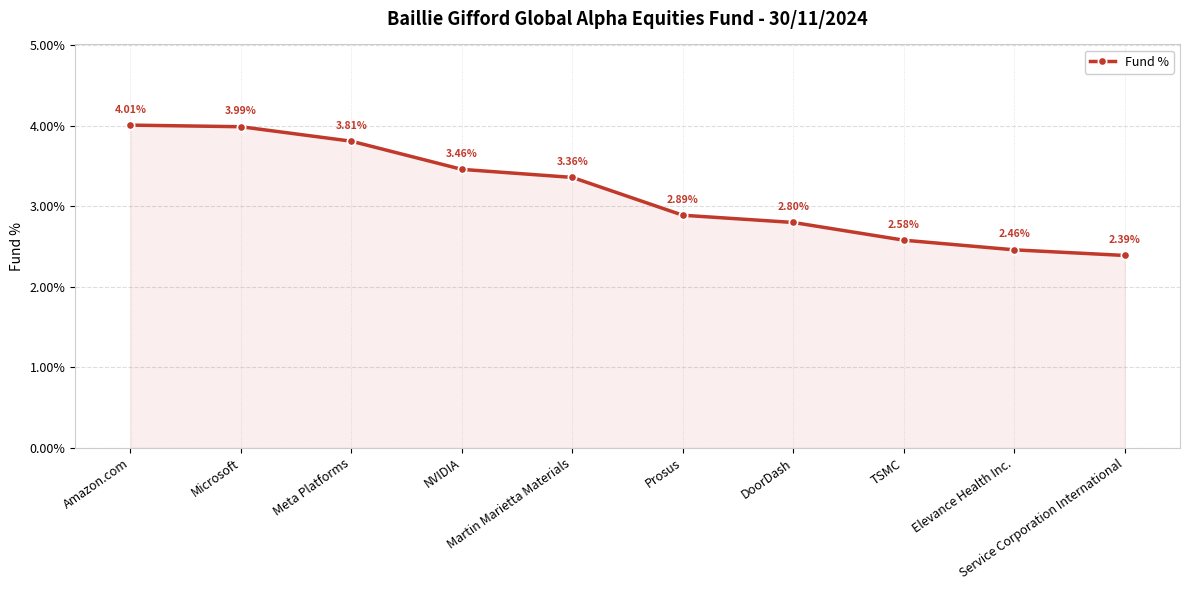

What is the smallest value displayed?

2.4